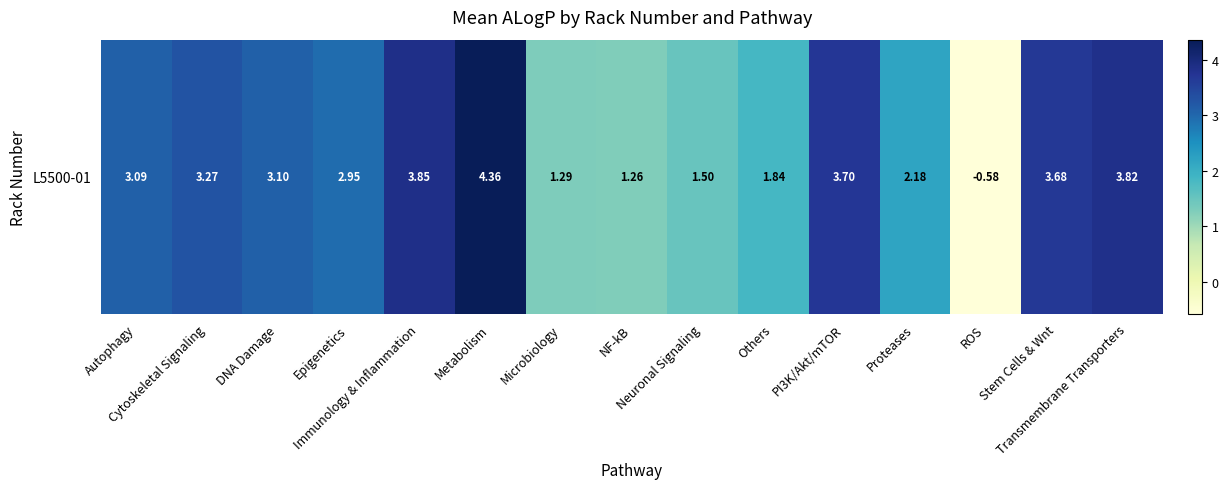

List the labels in order of value, largest first.

Metabolism, Immunology & Inflammation, Transmembrane Transporters, PI3K/Akt/mTOR, Stem Cells & Wnt, Cytoskeletal Signaling, DNA Damage, Autophagy, Epigenetics, Proteases, Others, Neuronal Signaling, Microbiology, NF-kB, ROS